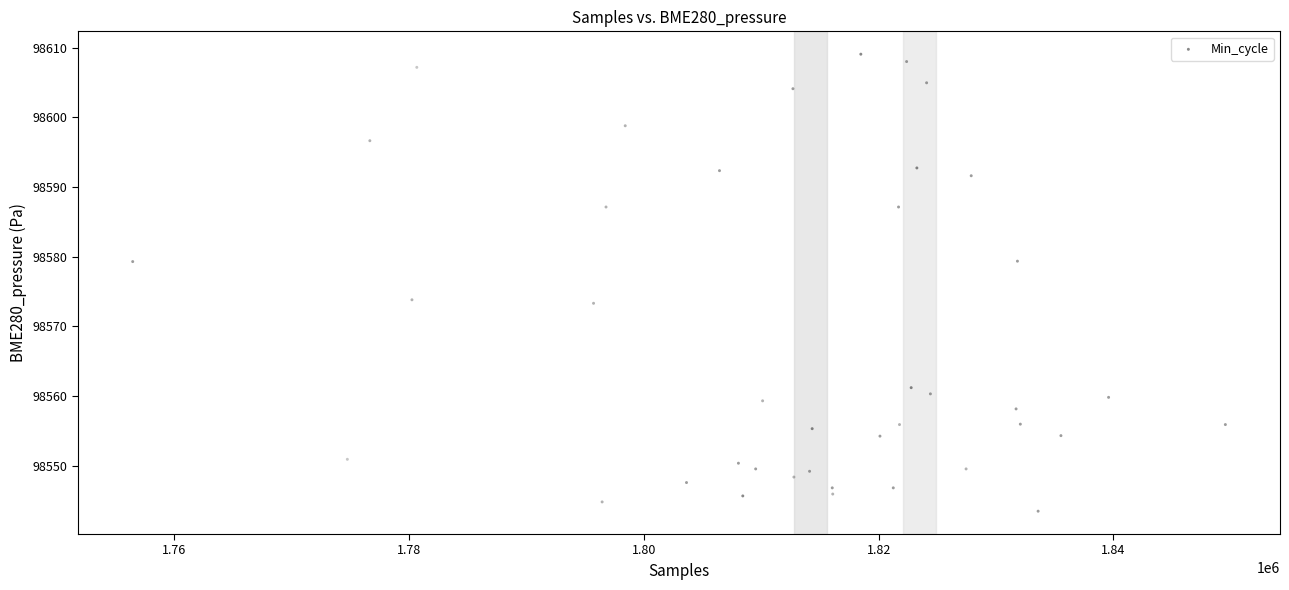

What is the range of Y values (max minus min)?

65.6